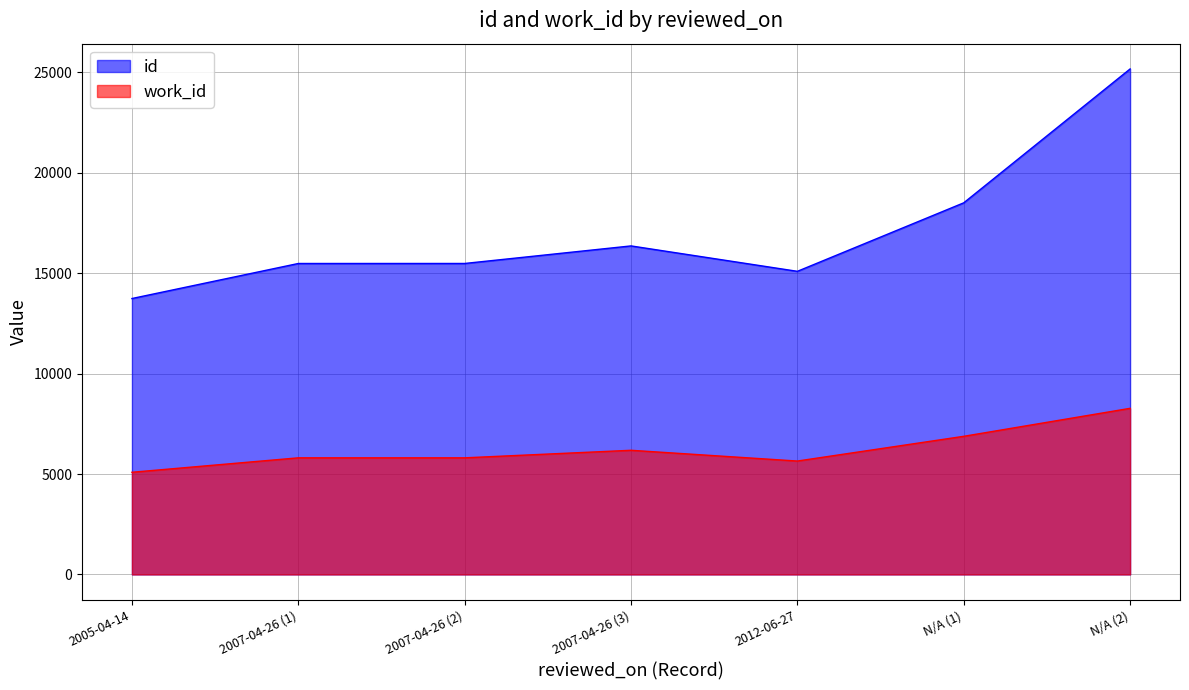

What is the greatest value displayed?

25173